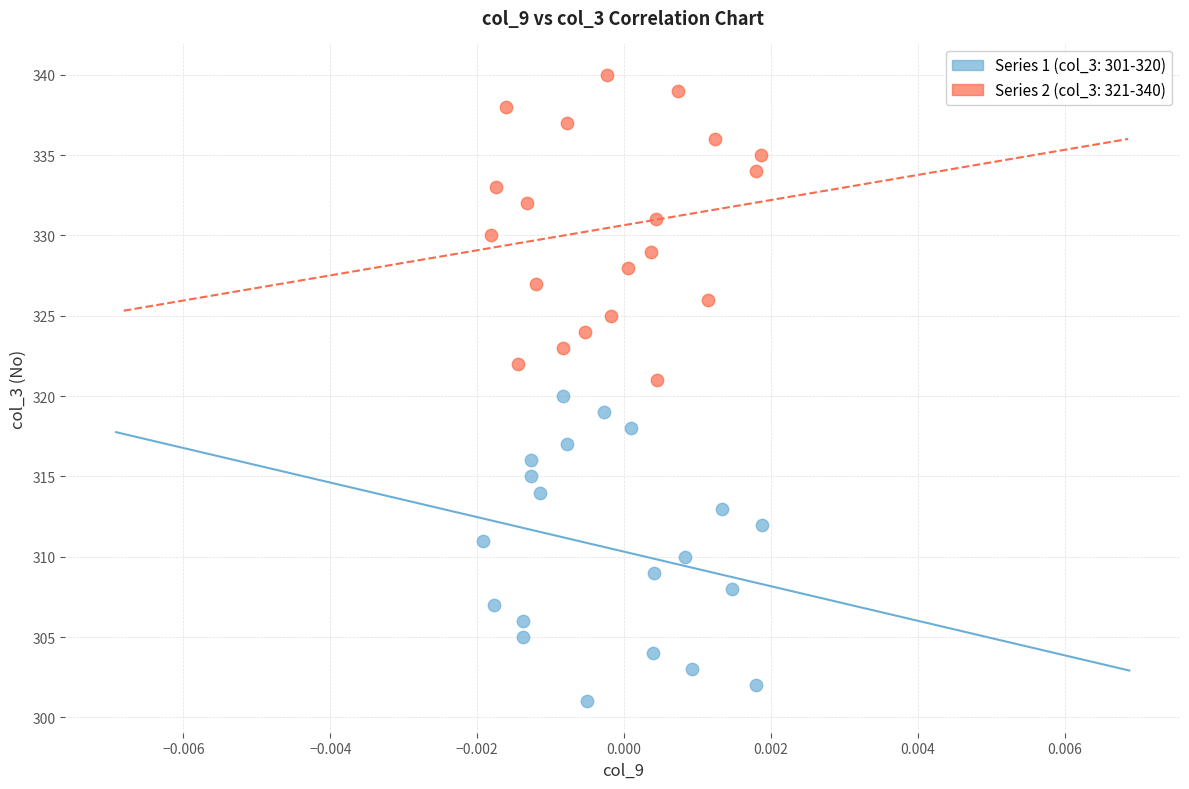

Which series reaches the maximum Y coordinate?

Series 2 (col_3: 321-340)